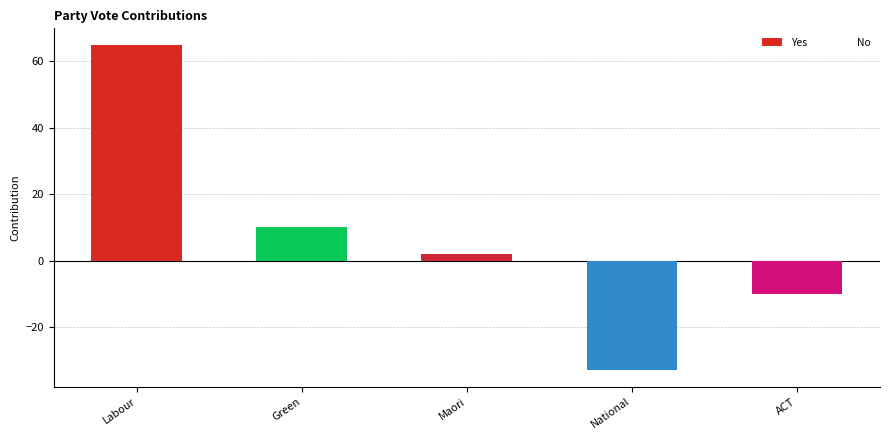

Count the number of data series in this chart.

2